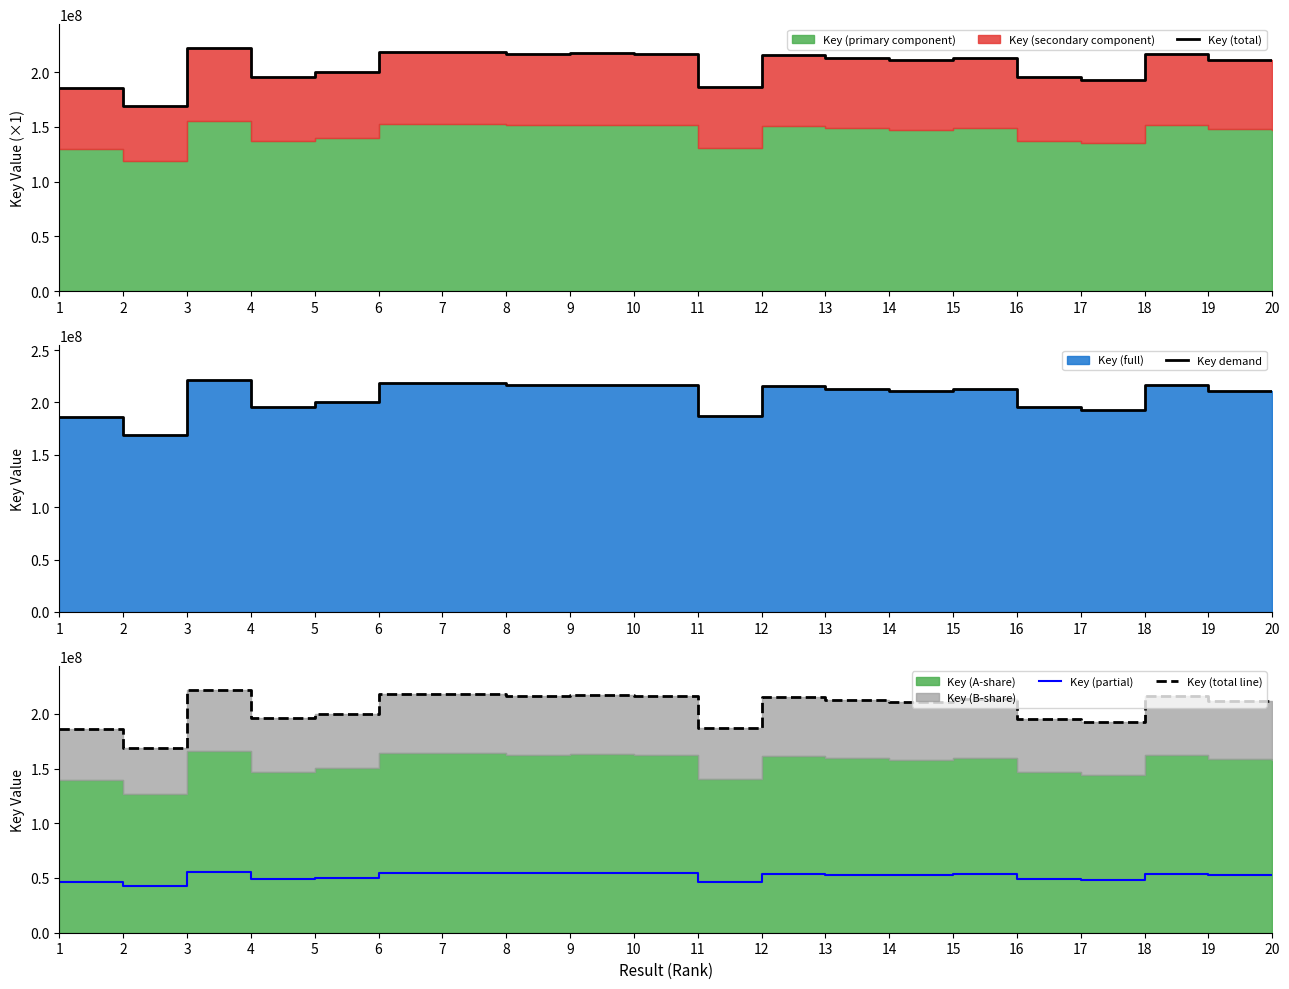

Does the chart have visible grid lines?

No